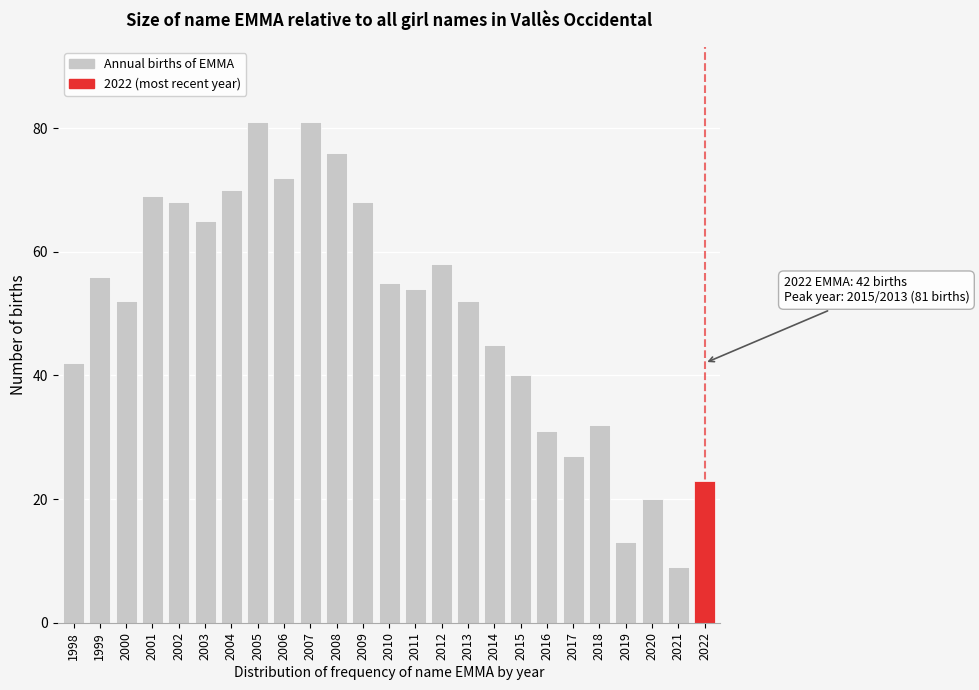

Reading left to right, what are all the values shown in this chart?

1998=42	1999=56	2000=52	2001=69	2002=68	2003=65	2004=70	2005=81	2006=72	2007=81	2008=76	2009=68	2010=55	2011=54	2012=58	2013=52	2014=45	2015=40	2016=31	2017=27	2018=32	2019=13	2020=20	2021=9	2022=23